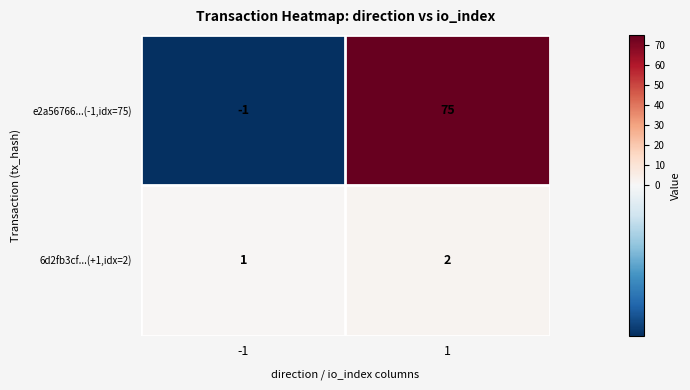

Which series has the widest spread of values?

e2a56766...(-1,idx=75)